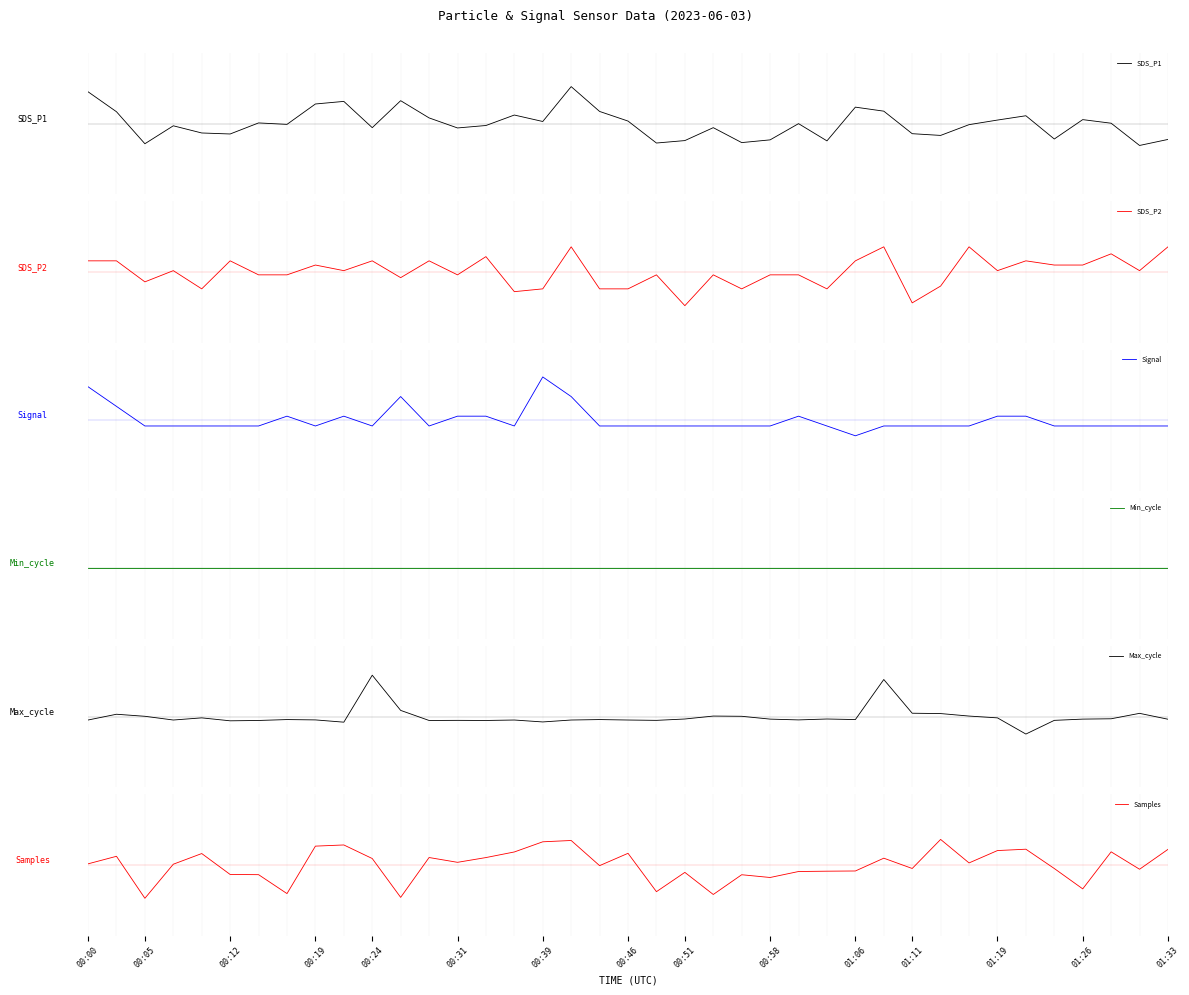

What is the highest value of the SDS_P2 series?

0.4